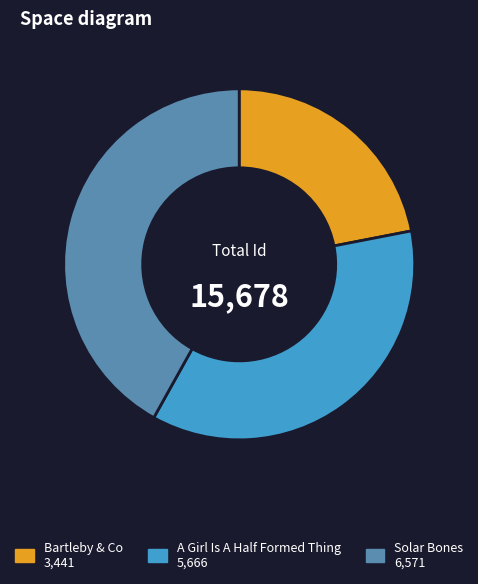

Do Bartleby & Co and Solar Bones together represent more than half of the pie?

Yes